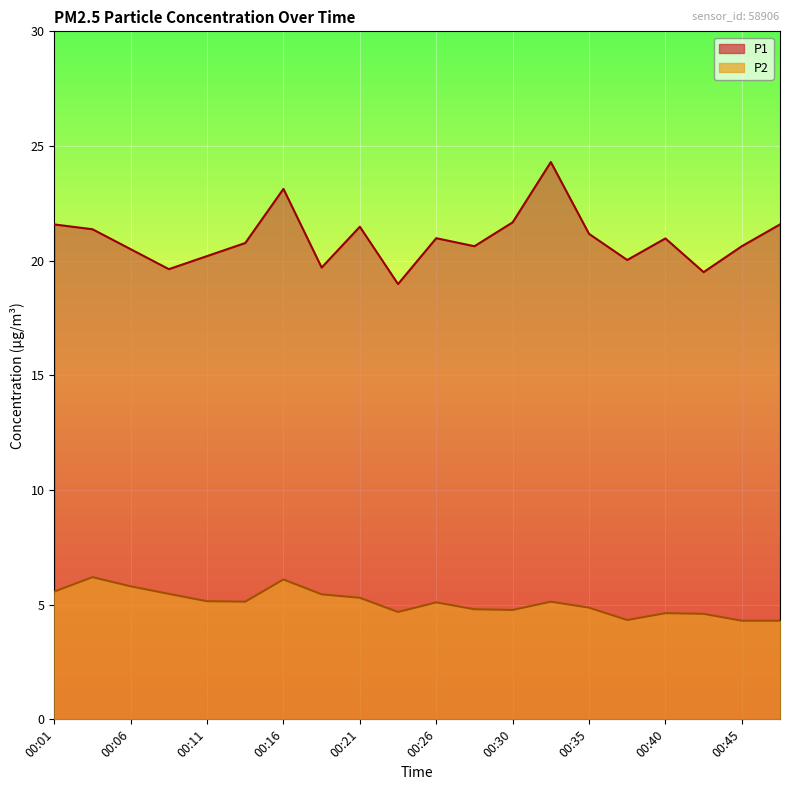

Reading left to right, transcribe all the data shown in this chart.

P1: 00:01=21.6	00:04=21.4	00:06=20.5	00:09=19.6	00:11=20.2	00:13=20.8	00:16=23.1	00:18=19.7	00:21=21.5	00:23=19.0	00:26=21.0	00:28=20.6	00:30=21.7	00:33=24.3	00:35=21.2	00:38=20.0	00:40=21.0	00:43=19.5	00:45=20.6	00:48=21.6
P2: 00:01=5.6	00:04=6.2	00:06=5.8	00:09=5.5	00:11=5.2	00:13=5.1	00:16=6.1	00:18=5.5	00:21=5.3	00:23=4.7	00:26=5.1	00:28=4.8	00:30=4.8	00:33=5.1	00:35=4.9	00:38=4.3	00:40=4.6	00:43=4.6	00:45=4.3	00:48=4.3